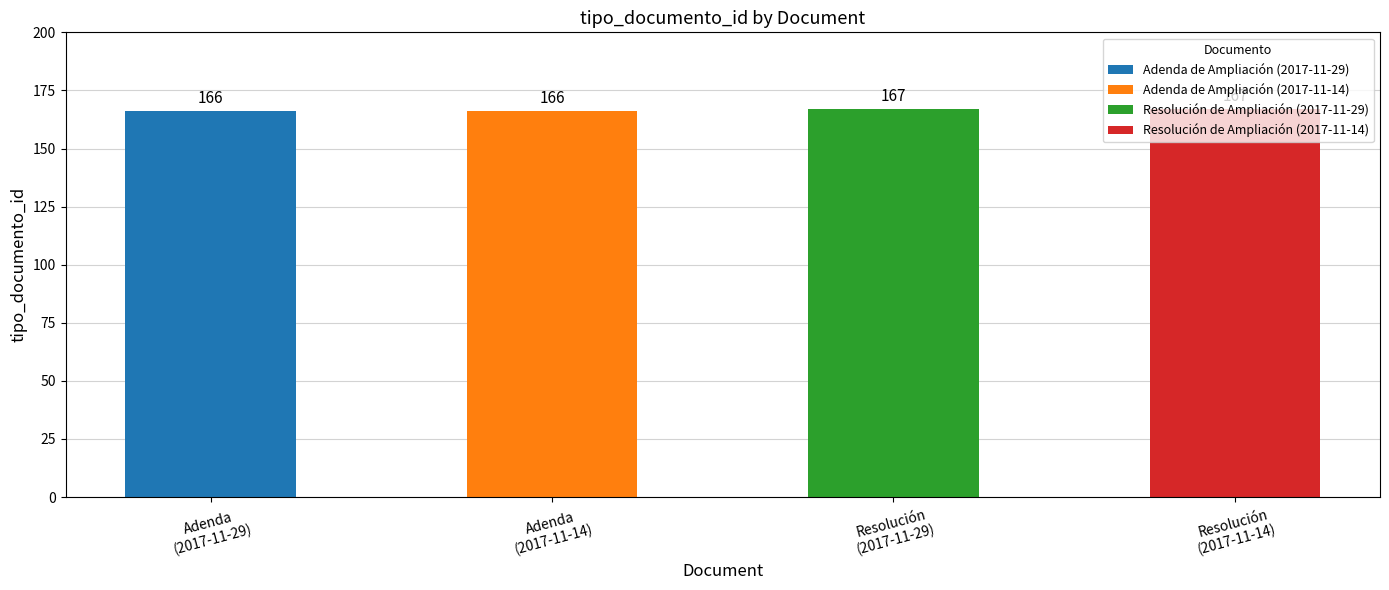

How many values are between 166 and 167?

4